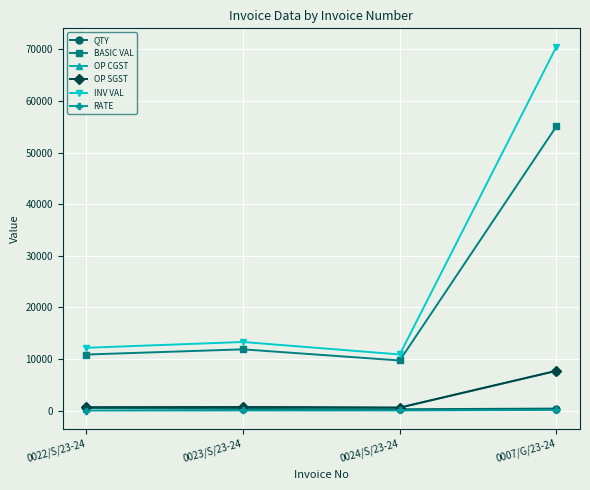

Does the chart have visible grid lines?

Yes